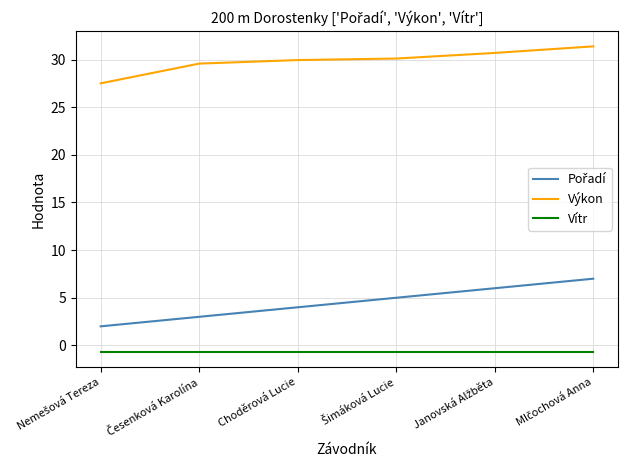

Which series has the largest total across all categories?

Výkon